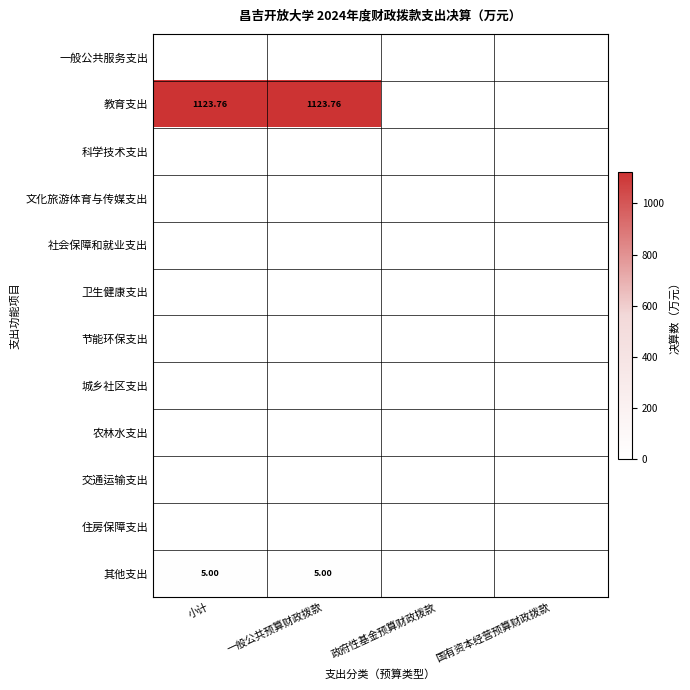

Which category has the lowest value in the 教育支出 series?

政府性基金预算财政拨款